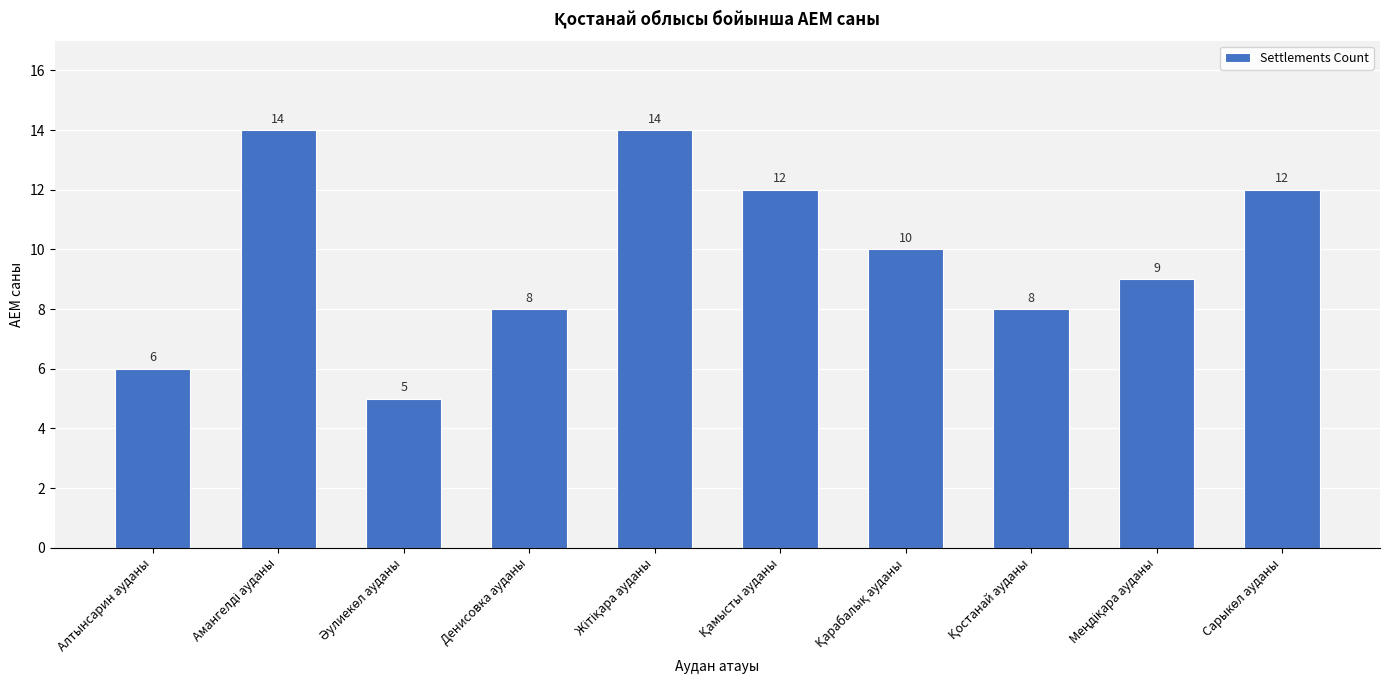

What is the difference between the second highest and second lowest values?

8